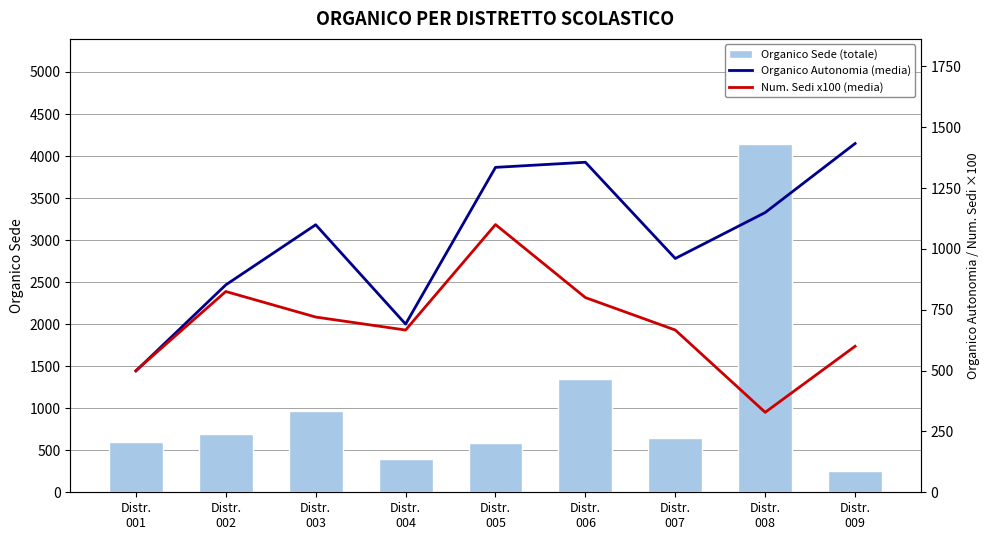

What is the sum of the Num. Sedi x100 (media) values at Distr.
007 and Distr.
002?

1491.7